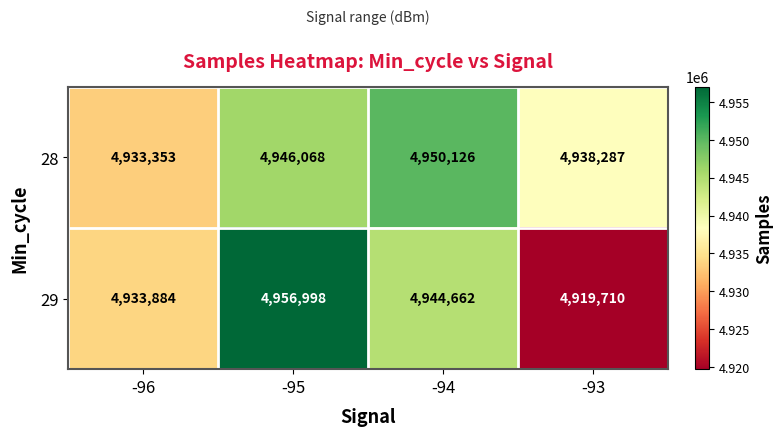

What is the difference between the maximum and minimum values in the 28 series?

16773